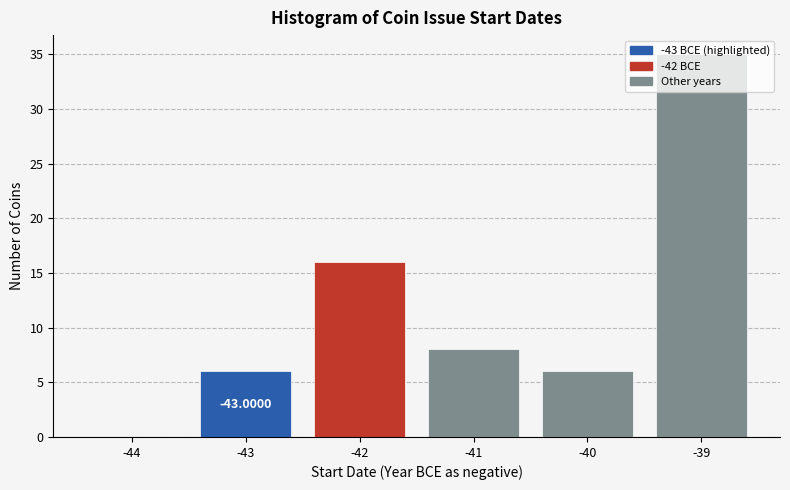

What is the sum of the values at -40 and -41?

14